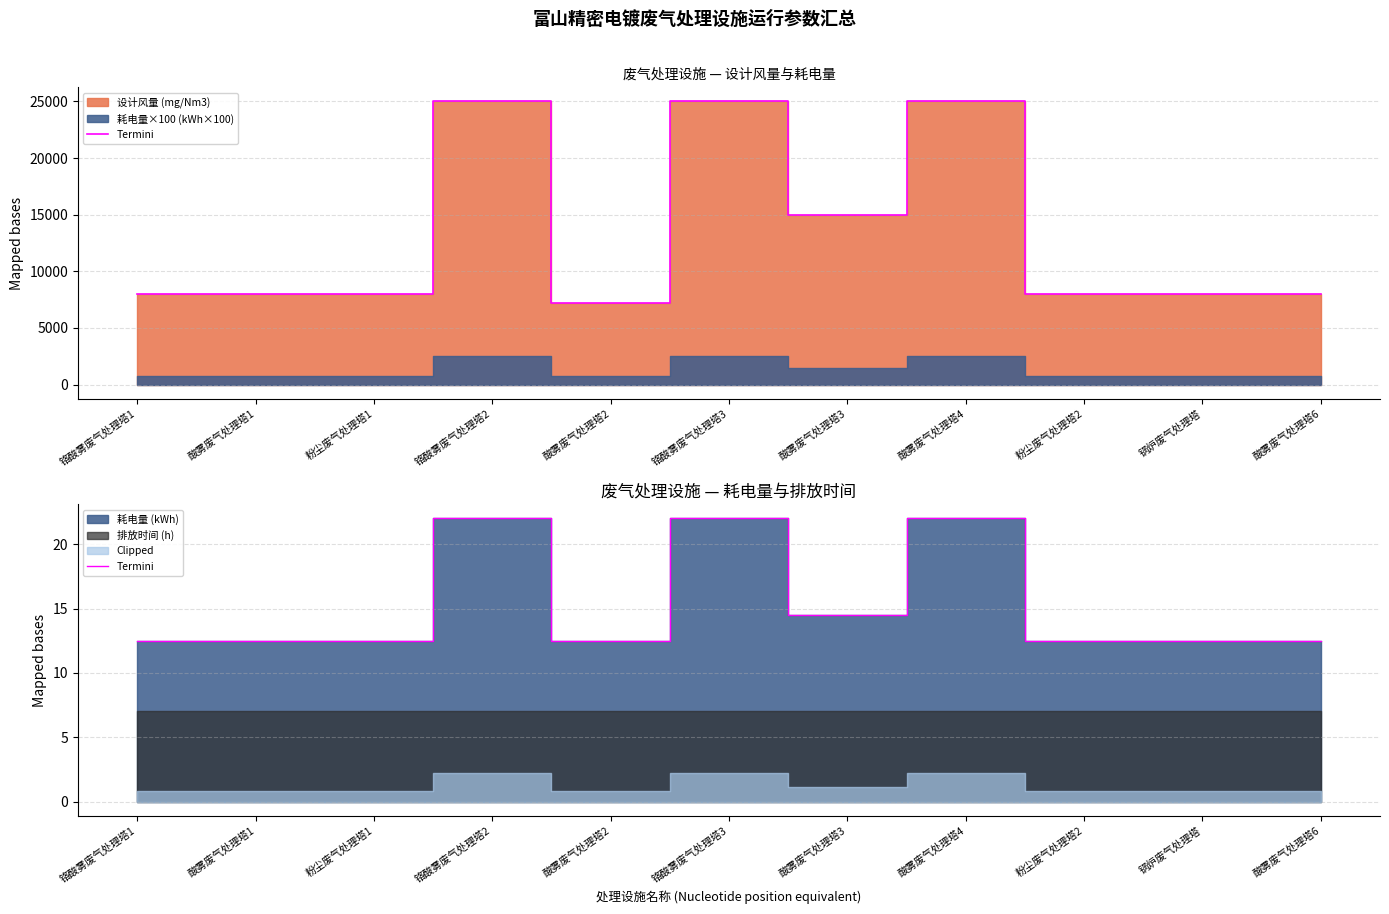

Reading left to right, what are all the values shown in this chart?

铬酸雾废气处理塔1=12.5	酸雾废气处理塔1=12.5	粉尘废气处理塔1=12.5	铬酸雾废气处理塔2=22.0	酸雾废气处理塔2=12.5	铬酸雾废气处理塔3=22.0	酸雾废气处理塔3=14.5	酸雾废气处理塔4=22.0	粉尘废气处理塔2=12.5	锅炉废气处理塔=12.5	酸雾废气处理塔6=12.5